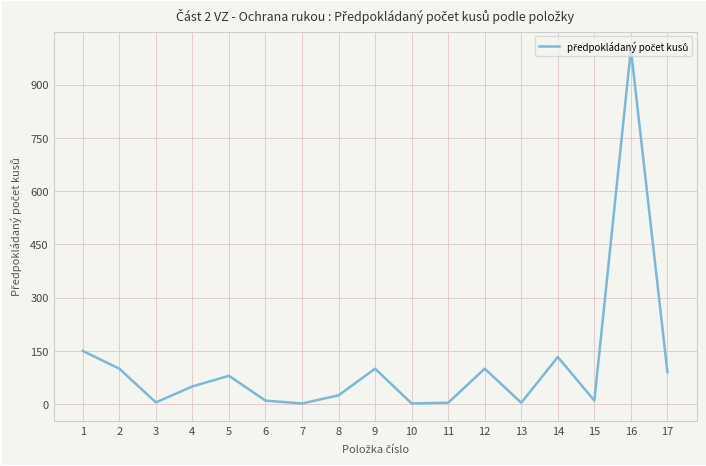

What is the change in value from 4 to 17?

+40